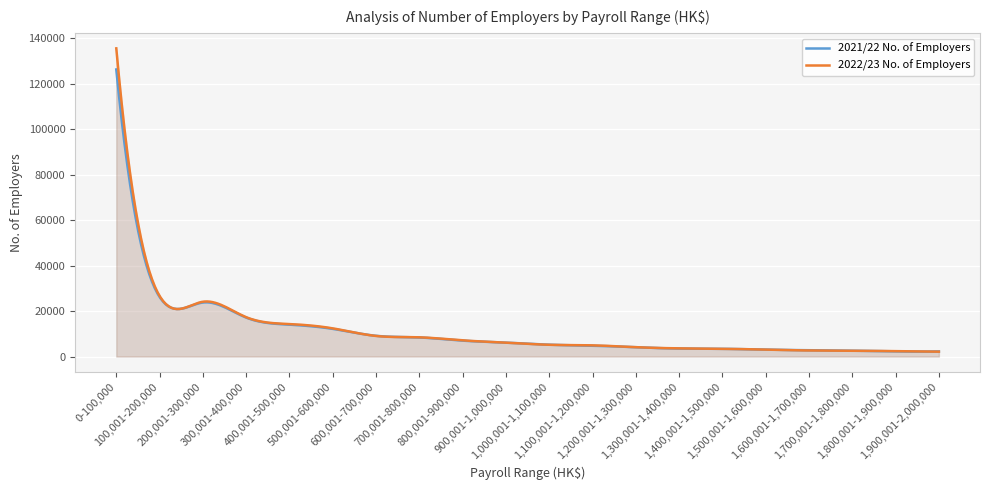

What is the label of the 2nd point from the left?

100,001-200,000